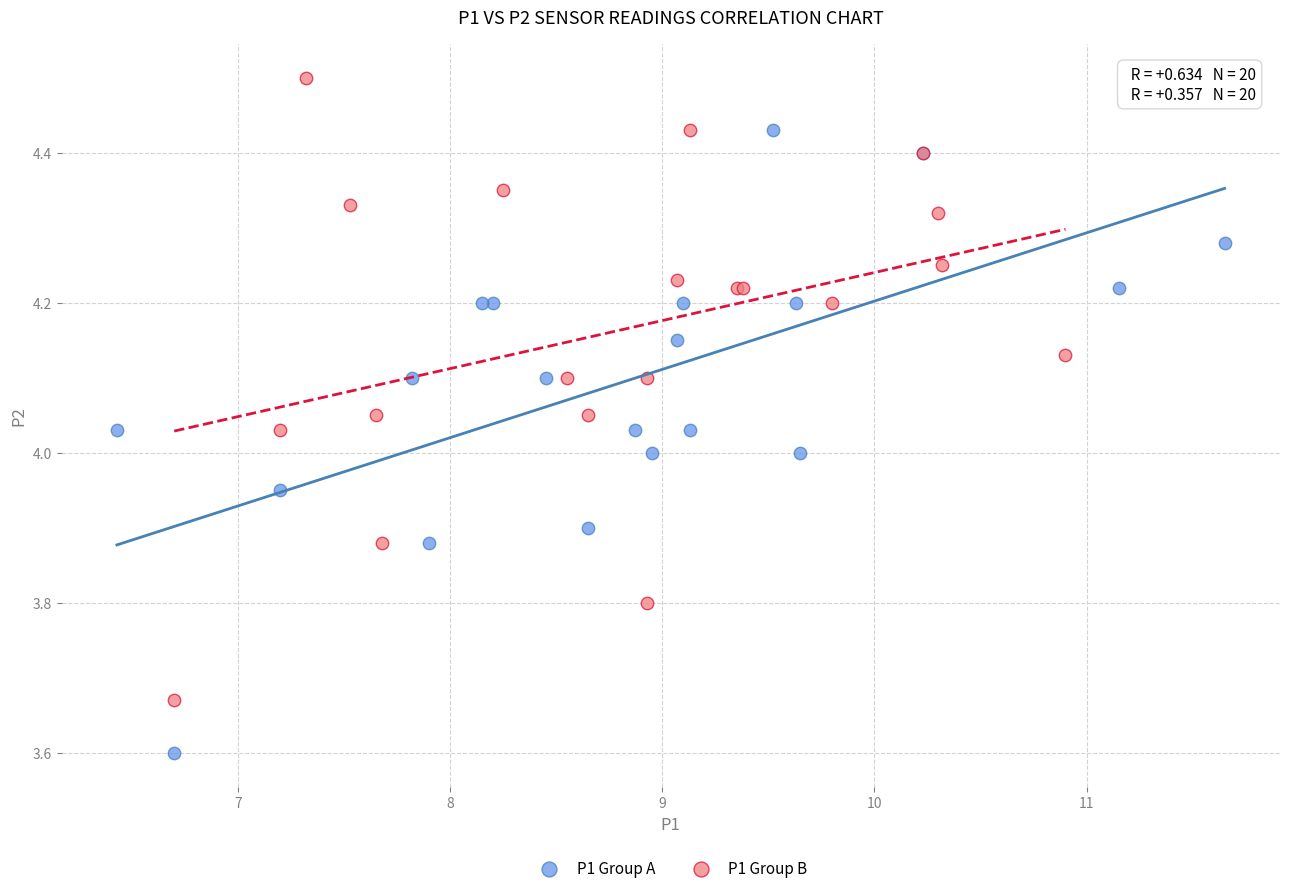

Which series reaches the minimum Y coordinate?

P1 Group A